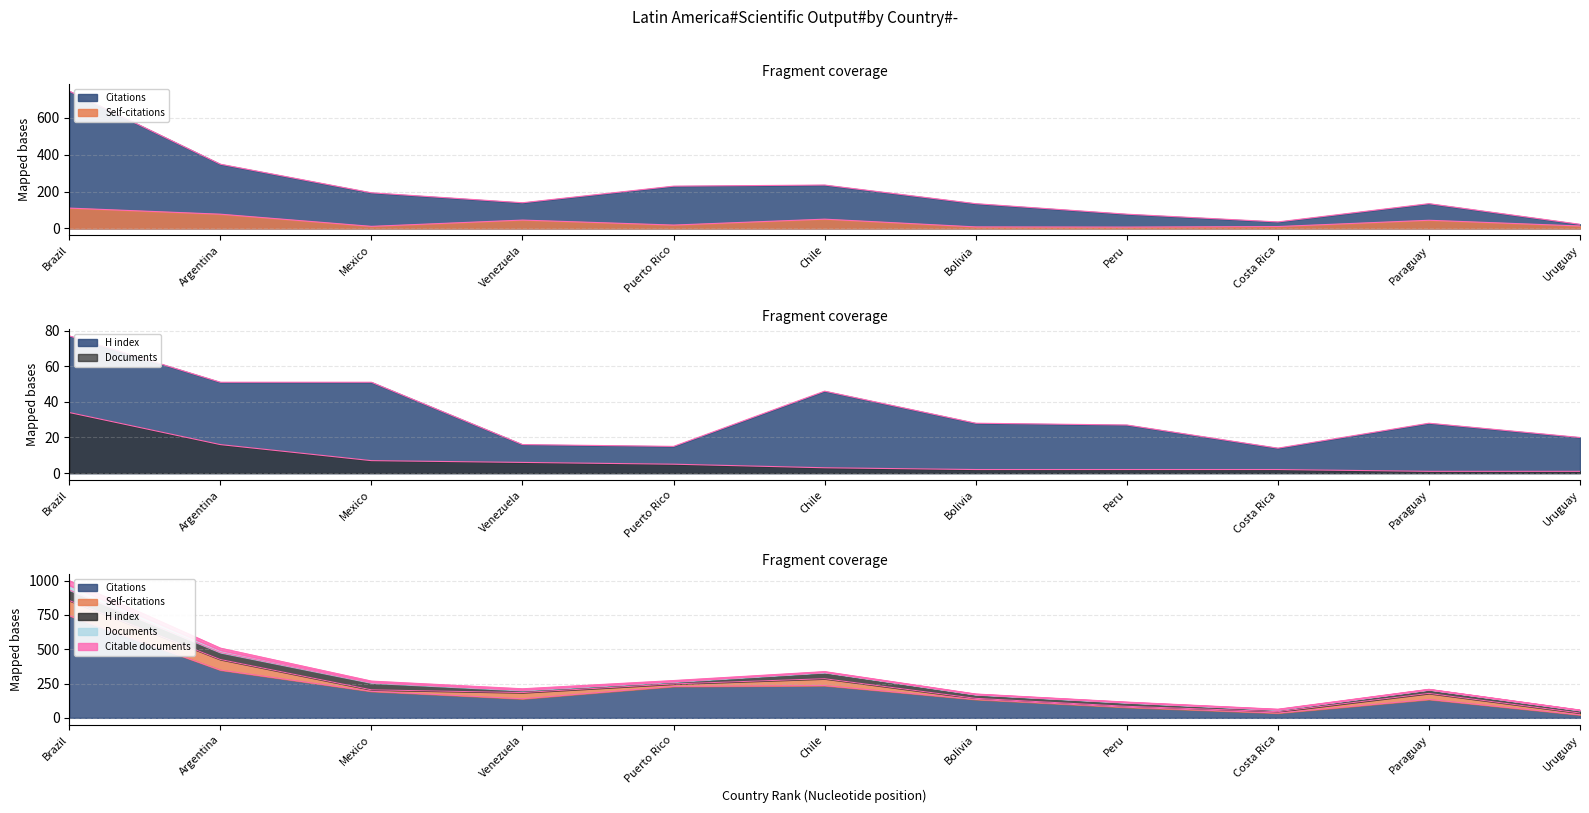

True or false: Self-citations and Documents cross at least once.

False